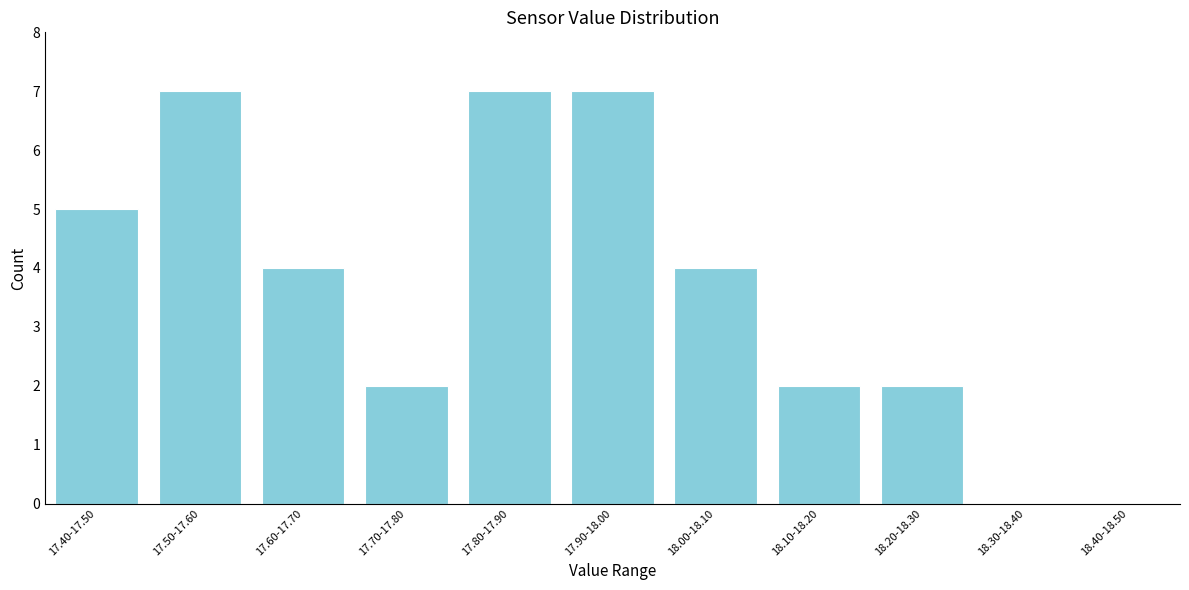

Reading left to right, extract all data points from this chart.

17.40-17.50=5	17.50-17.60=7	17.60-17.70=4	17.70-17.80=2	17.80-17.90=7	17.90-18.00=7	18.00-18.10=4	18.10-18.20=2	18.20-18.30=2	18.30-18.40=0	18.40-18.50=0